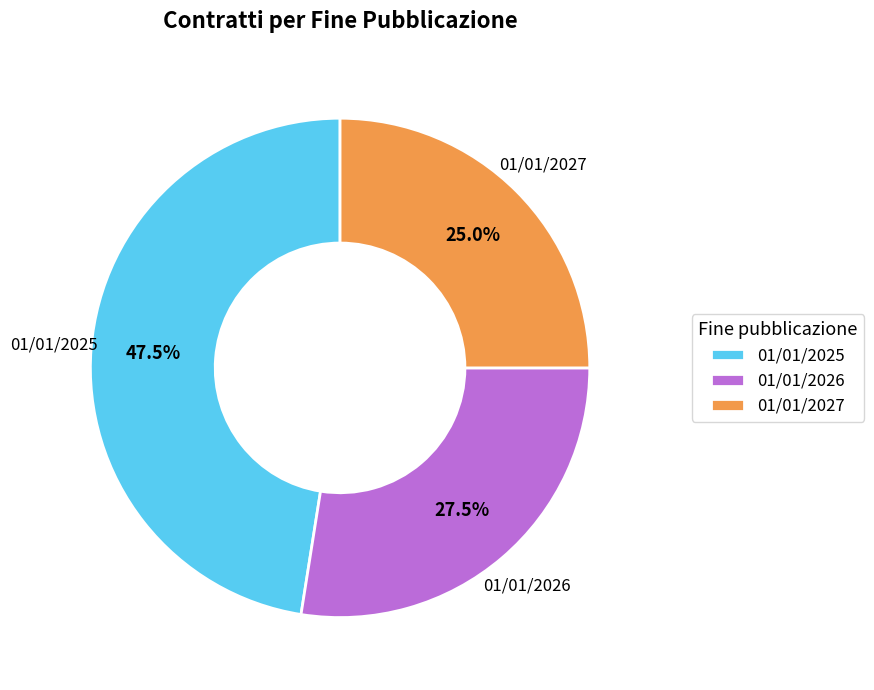

Rank the categories by value from highest to lowest.

01/01/2025, 01/01/2026, 01/01/2027